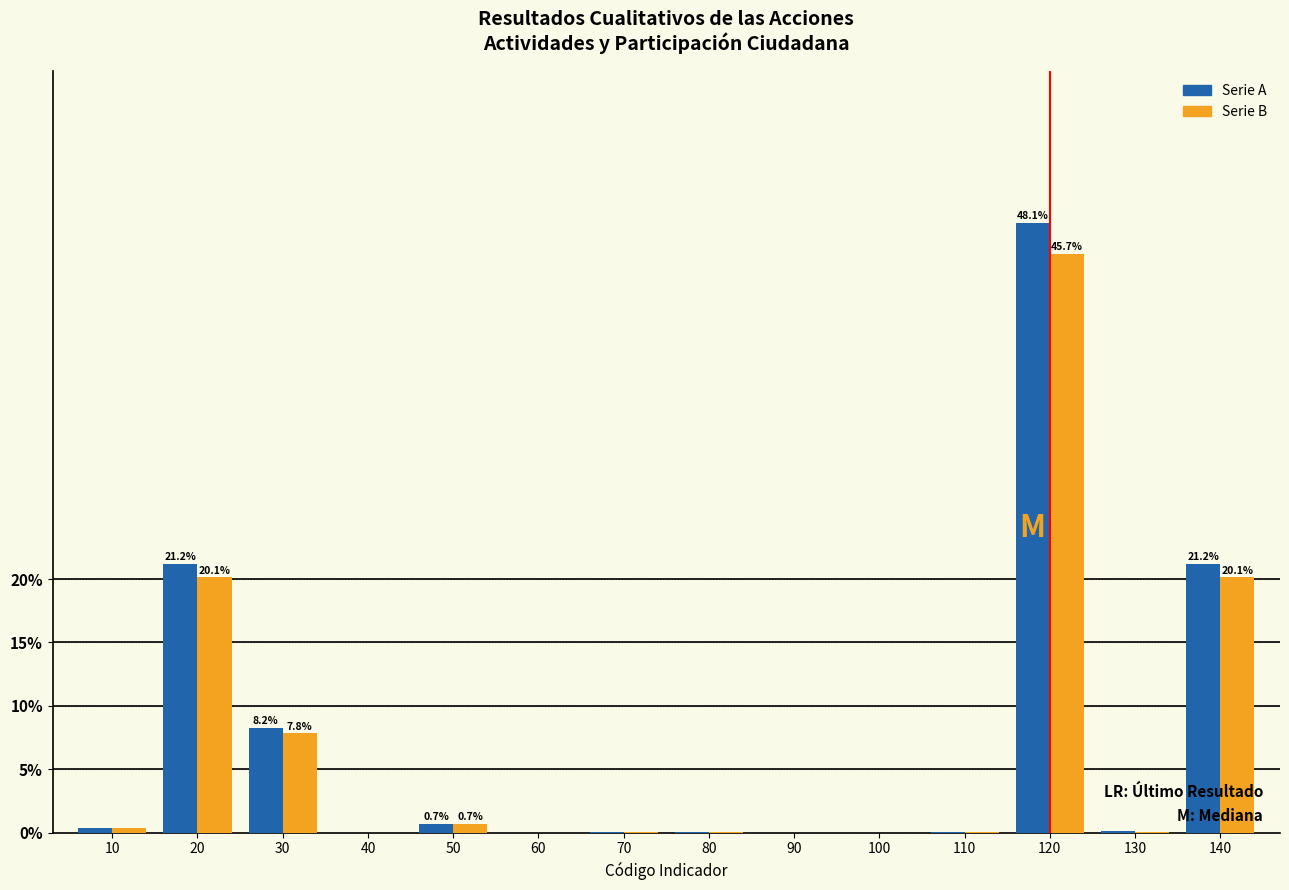

At which category is the sum across all series the highest?

120